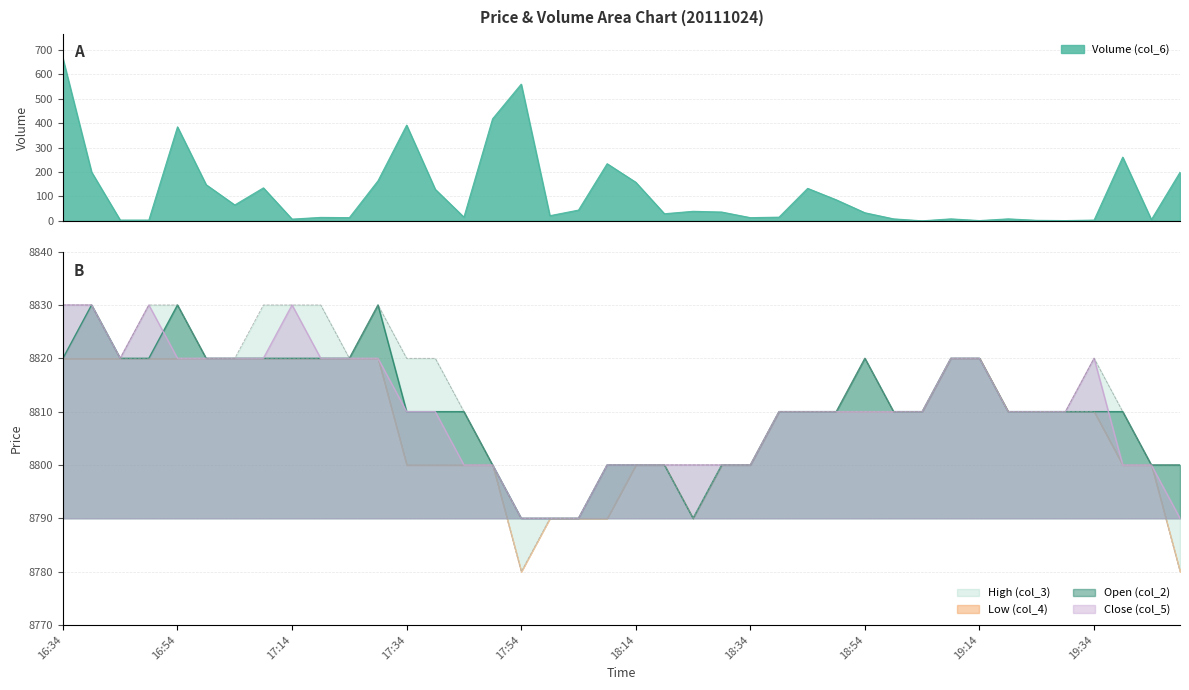

Is it true that Close (col_5) equals 13895 at 16:49?

False